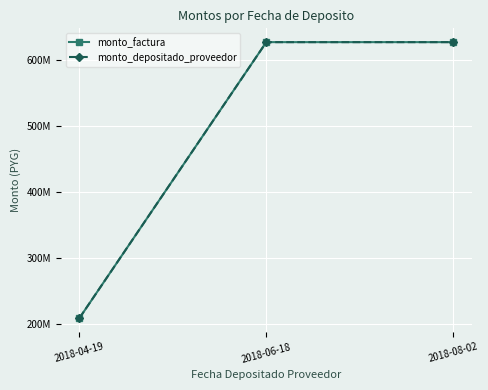

Reading right to left, transcribe all the data shown in this chart.

monto_factura: 2018-08-02=627648000	2018-06-18=627648000	2018-04-19=209216000
monto_depositado_proveedor: 2018-08-02=627648000	2018-06-18=627648000	2018-04-19=209216000